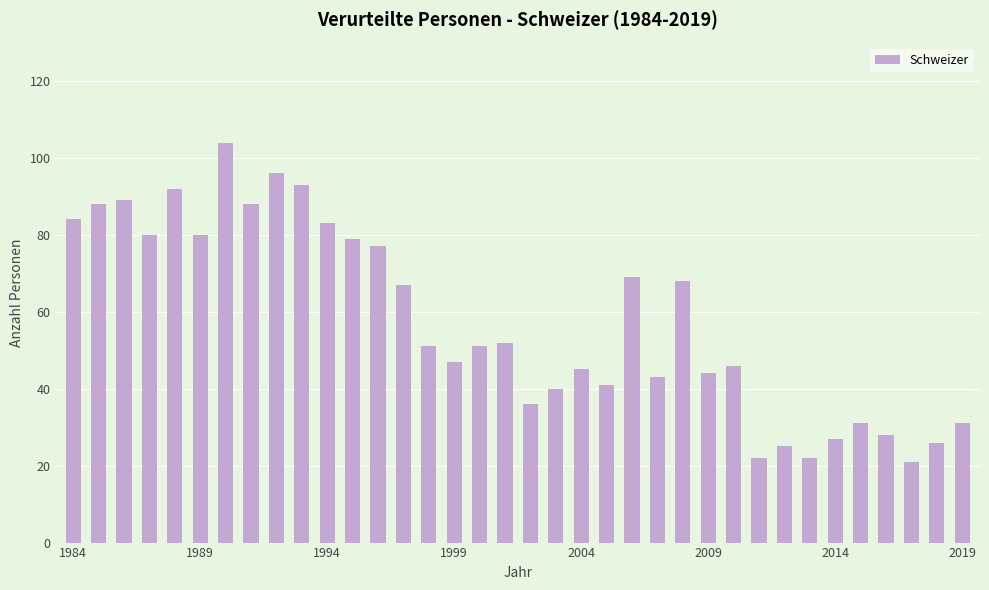

What is the difference between the maximum and minimum values?

83